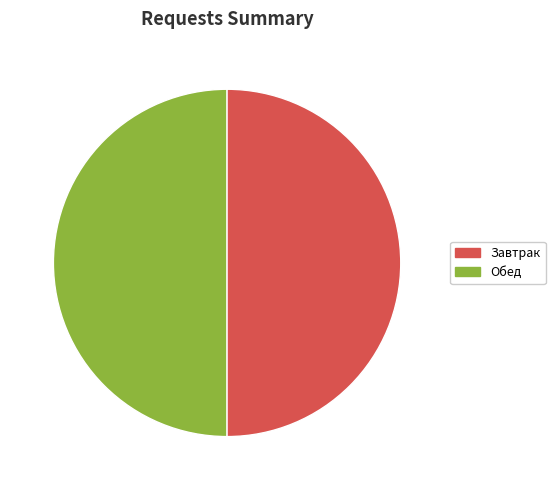

Is it true that Завтрак is 63% of the pie?

False